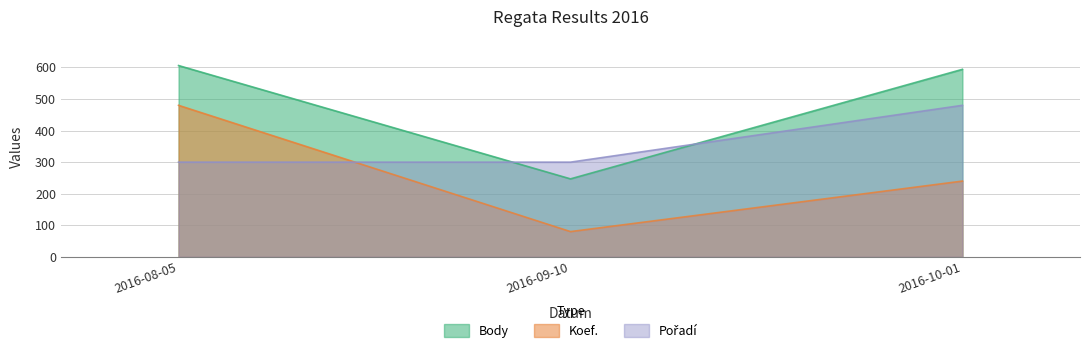

What is the label of the 3rd point from the left?

2016-10-01